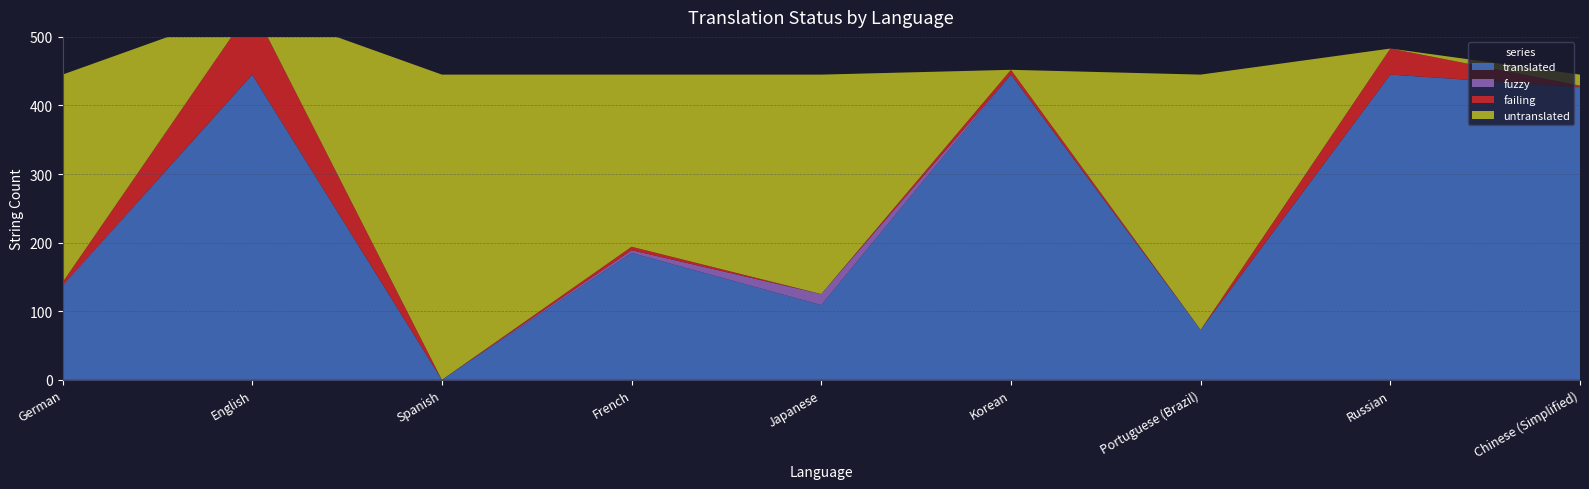

Reading left to right, what are all the values shown in this chart?

translated: German=136	English=445	Spanish=0	French=185	Japanese=109	Korean=445	Portuguese (Brazil)=73	Russian=445	Chinese (Simplified)=426
fuzzy: German=2	English=0	Spanish=0	French=4	Japanese=16	Korean=0	Portuguese (Brazil)=0	Russian=0	Chinese (Simplified)=1
failing: German=4	English=99	Spanish=0	French=5	Japanese=0	Korean=7	Portuguese (Brazil)=0	Russian=38	Chinese (Simplified)=2
untranslated: German=303	English=0	Spanish=445	French=251	Japanese=320	Korean=0	Portuguese (Brazil)=372	Russian=0	Chinese (Simplified)=16